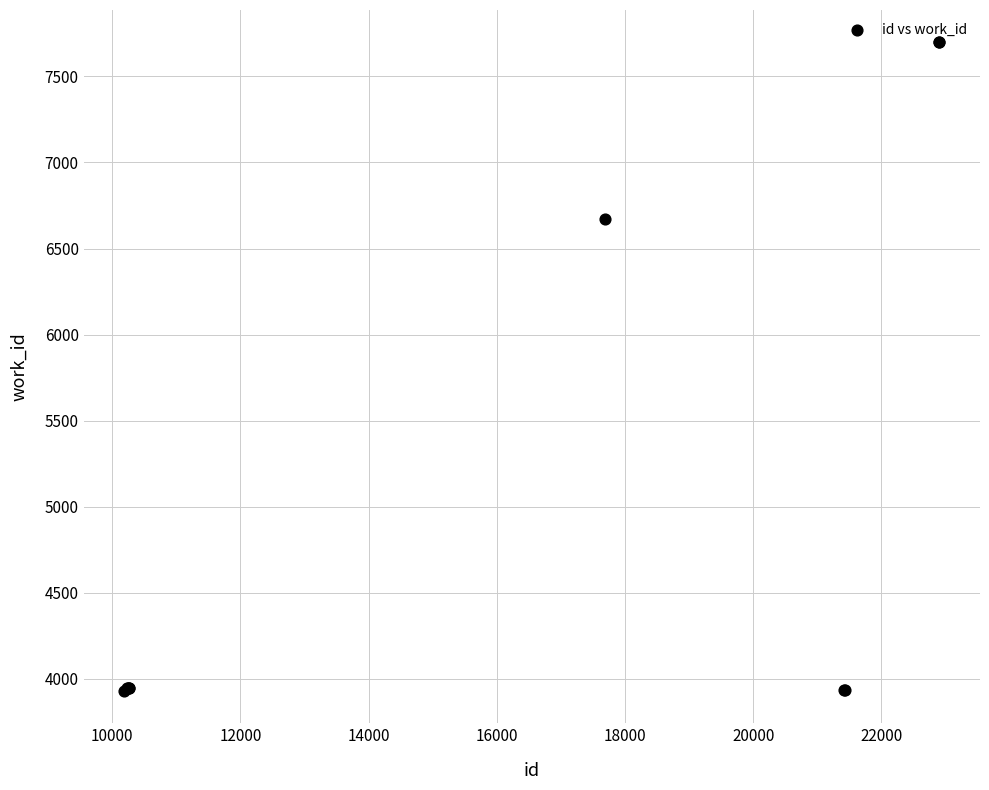

What Y value in the scatter plot is closest to 5813?

6672